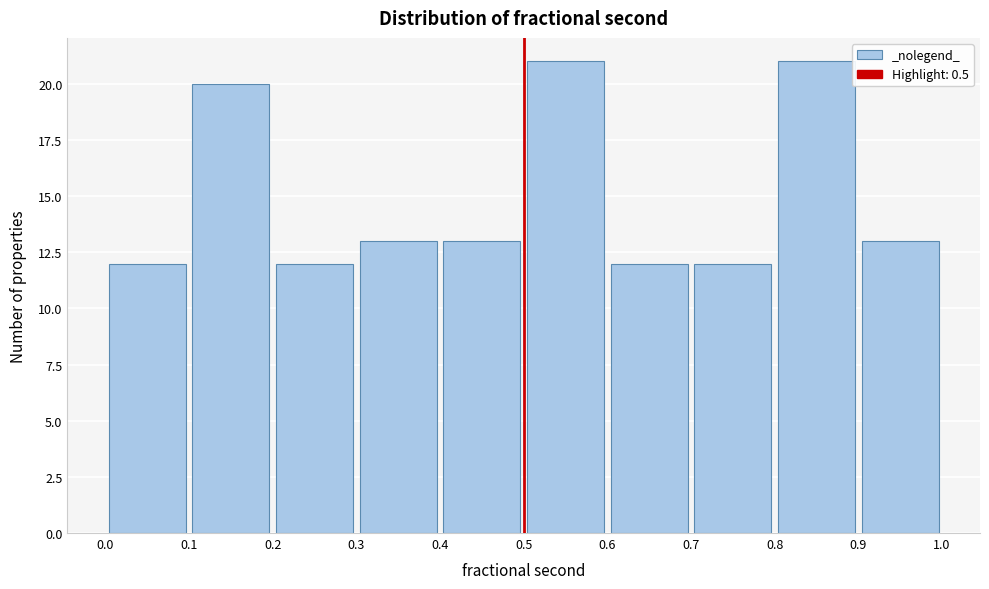

Reading left to right, transcribe this chart: for each bar, give the range it covers on the x-axis and its height. The values are not printed on the chart, so give them approximately, as read against the axis.

0.0 to 0.1: 12
0.1 to 0.2: 20
0.2 to 0.3: 12
0.3 to 0.4: 13
0.4 to 0.5: 13
0.5 to 0.6: 21
0.6 to 0.7: 12
0.7 to 0.8: 12
0.8 to 0.9: 21
0.9 to 1.0: 13